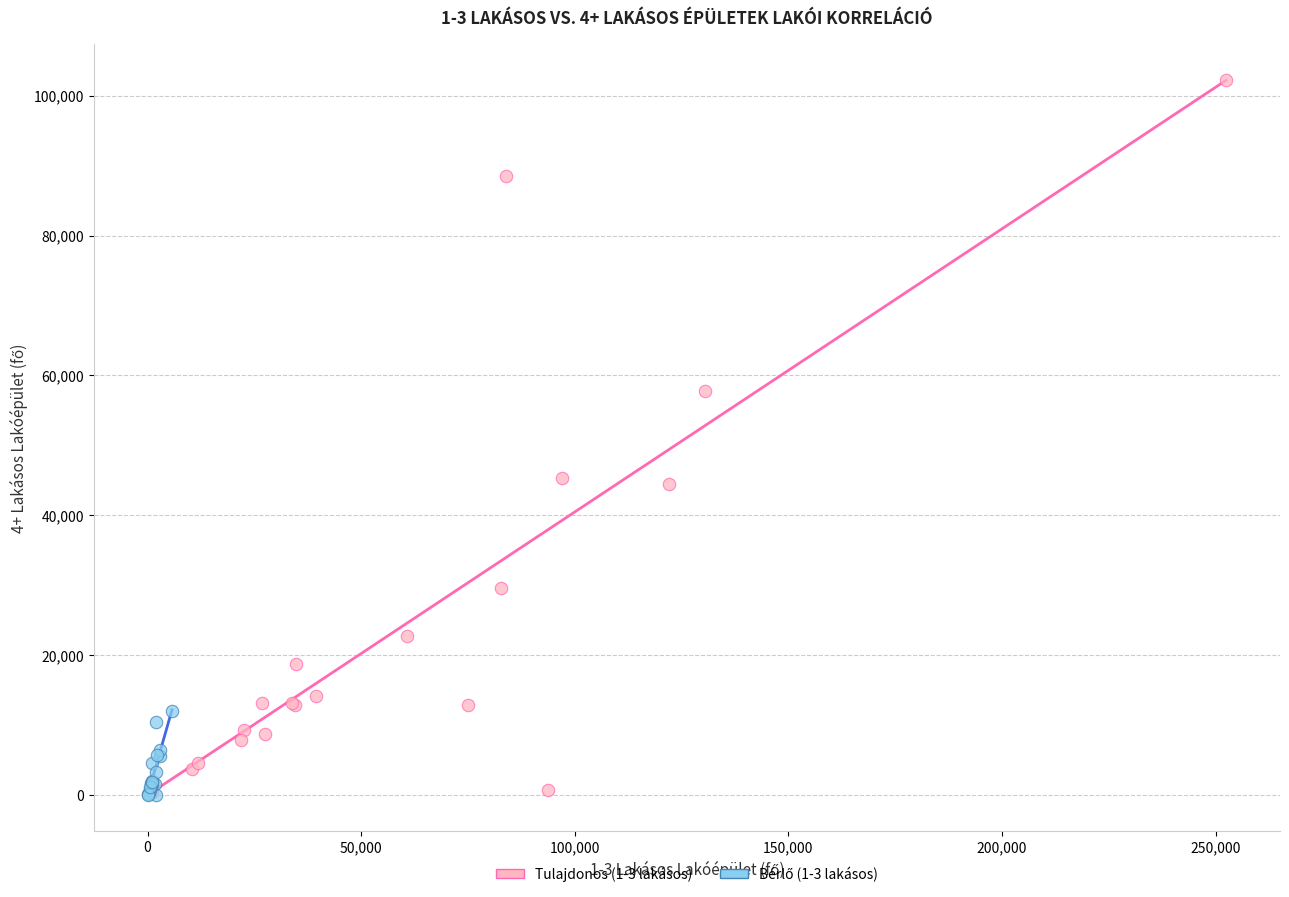

Which series has the largest Y range (max minus min)?

Tulajdonos (1-3 lakásos)